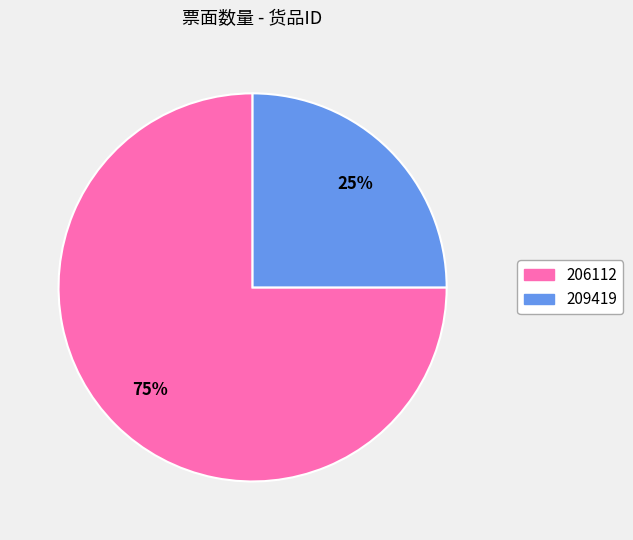

How many segments does this pie chart have?

2